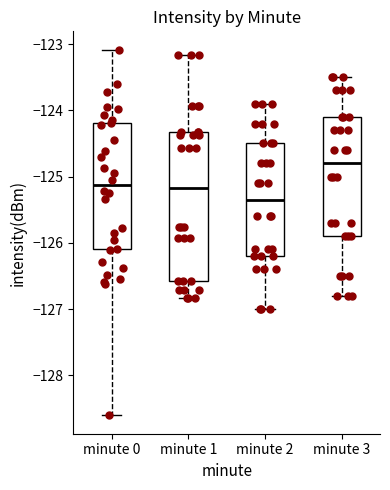

Where is the upper edge of the box for minute 2 on the y-axis? The values are not printed on the chart, so give them approximately, as read against the axis.

-124.5